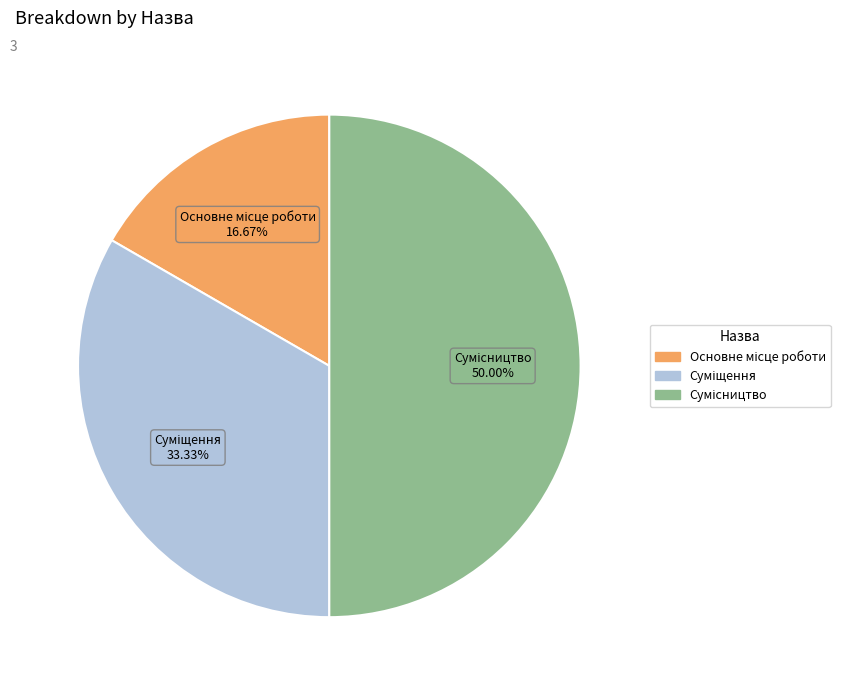

Count the number of slices in the pie.

3